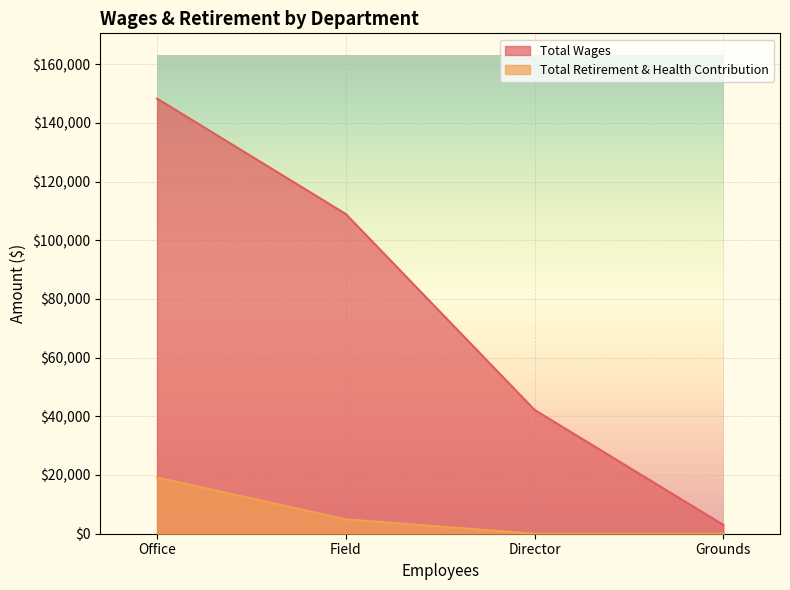

Which series has the largest range (max minus min)?

Total Wages